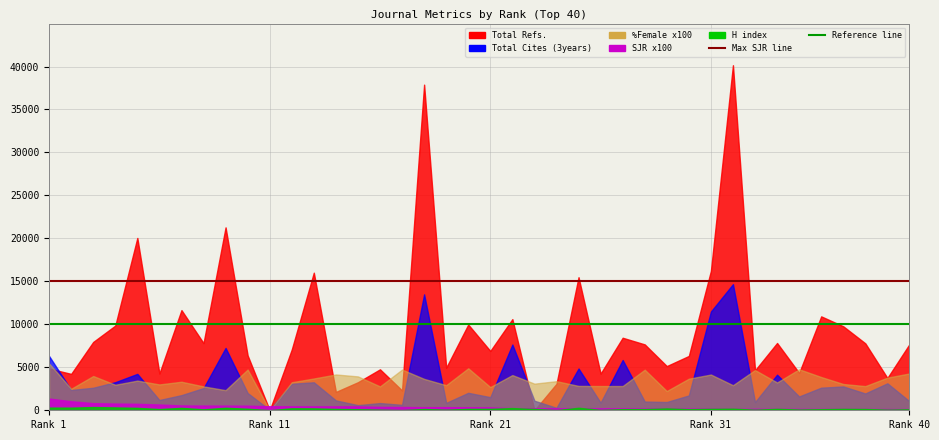

Does the chart have visible grid lines?

Yes